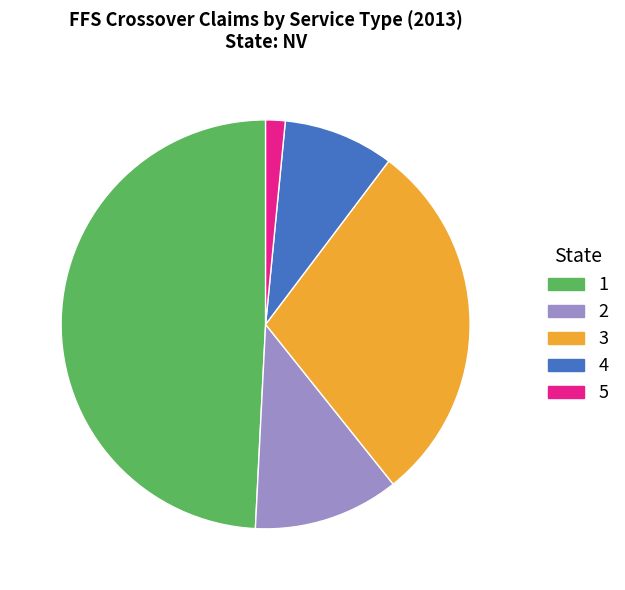

Does any single category account for the majority?

No